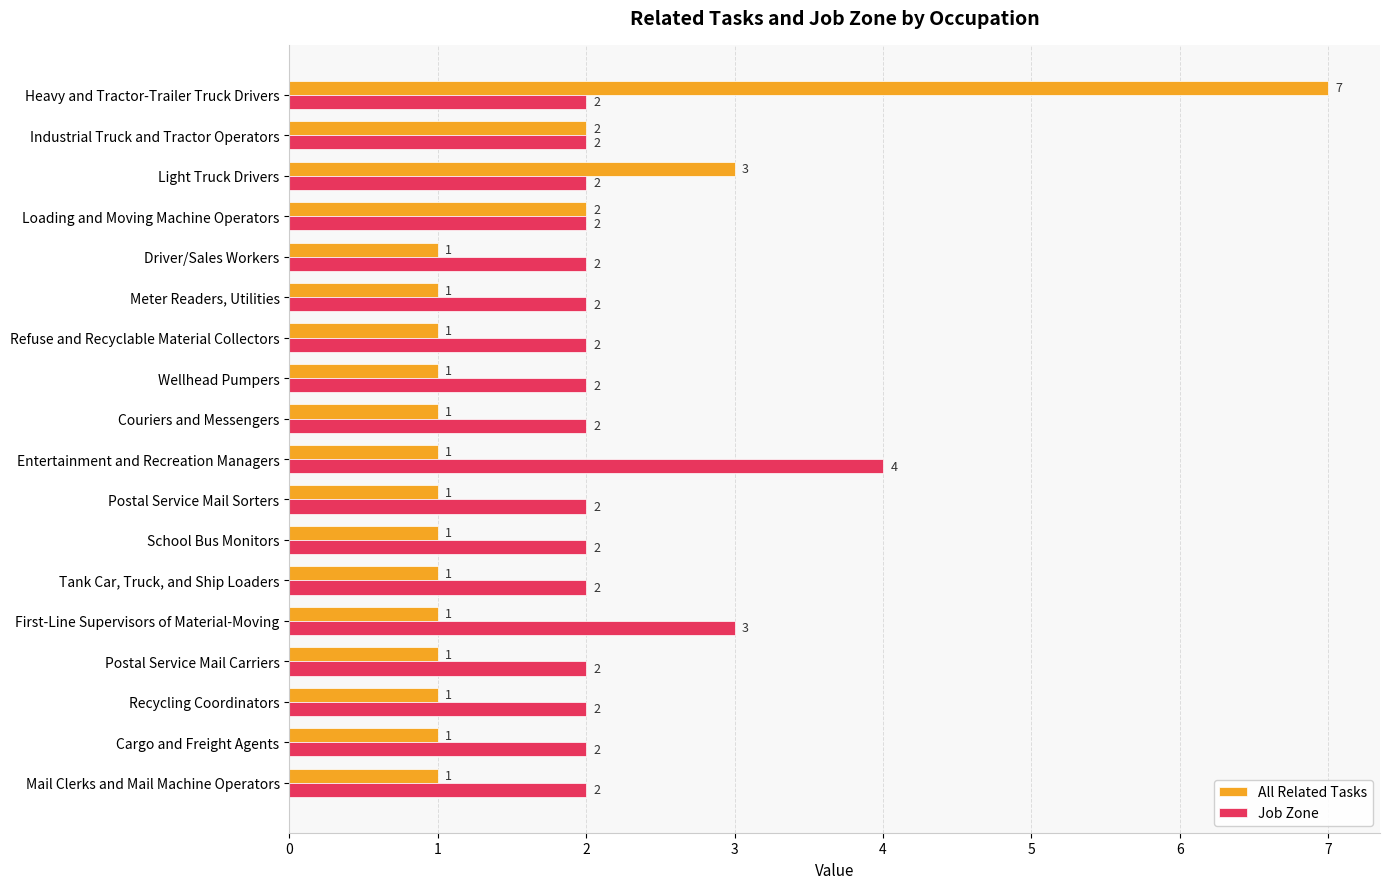

What is the sum of the Job Zone values at Loading and Moving Machine Operators and Light Truck Drivers?

4